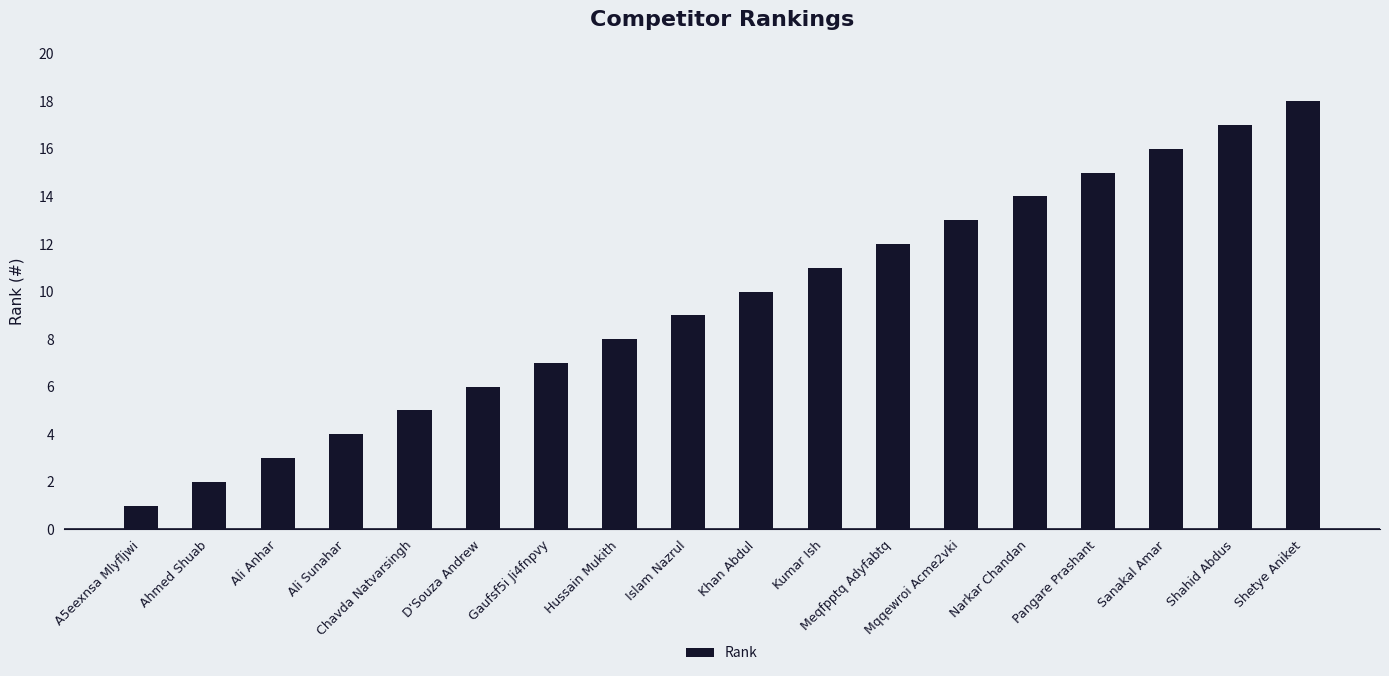

Reading left to right, what are all the values shown in this chart?

1	2	3	4	5	6	7	8	9	10	11	12	13	14	15	16	17	18